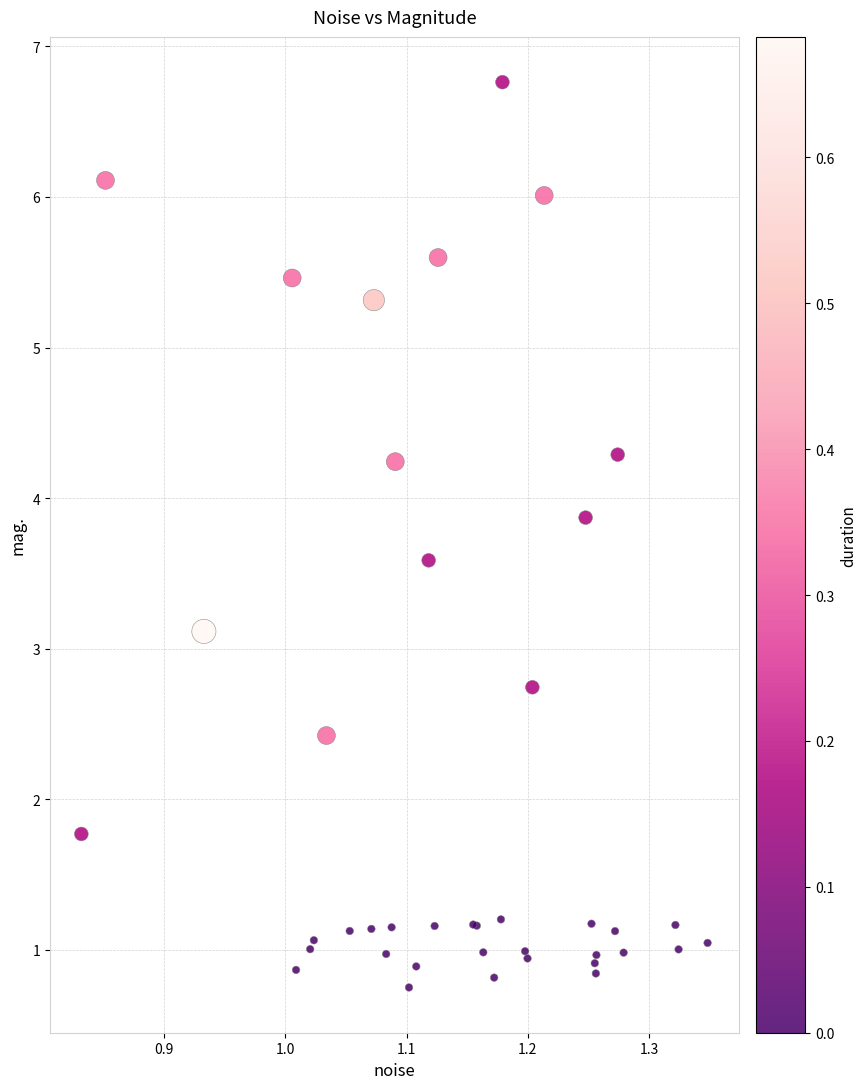

What Y value in the scatter plot is closest to 3?

3.1